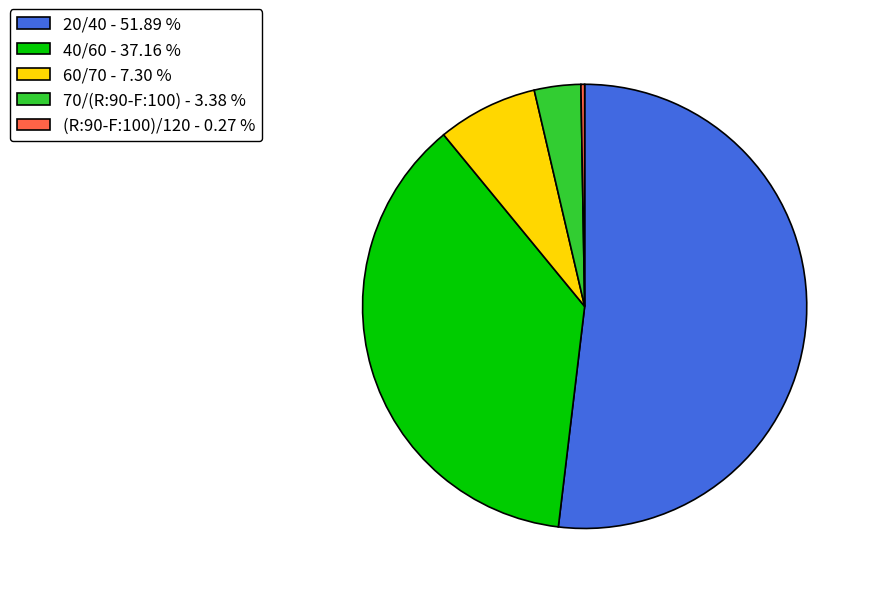

Is the sum of 60/70 - 7.30 % and 20/40 - 51.89 % greater than half?

Yes